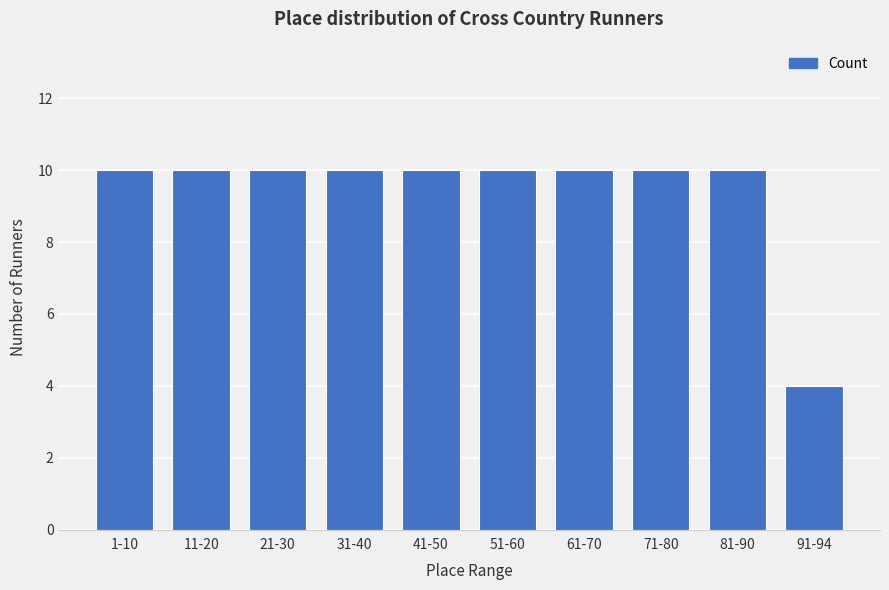

Reading left to right, list all the values displayed in this chart.

10	10	10	10	10	10	10	10	10	4